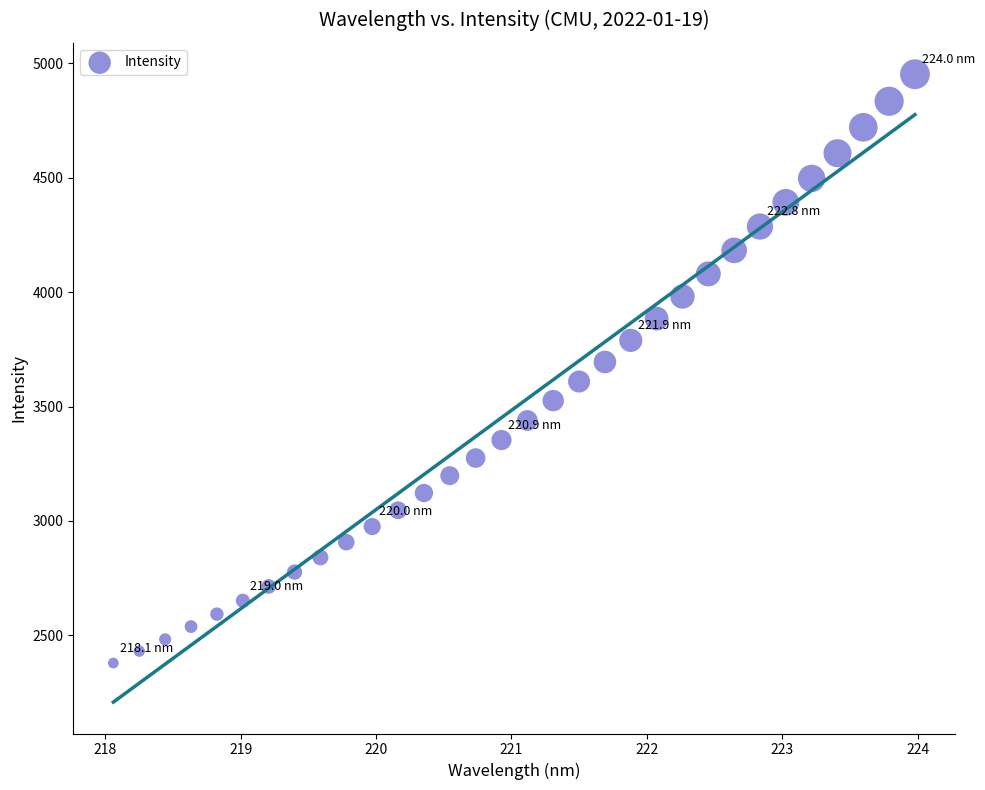

What is the range of Y values (max minus min)?

2573.6